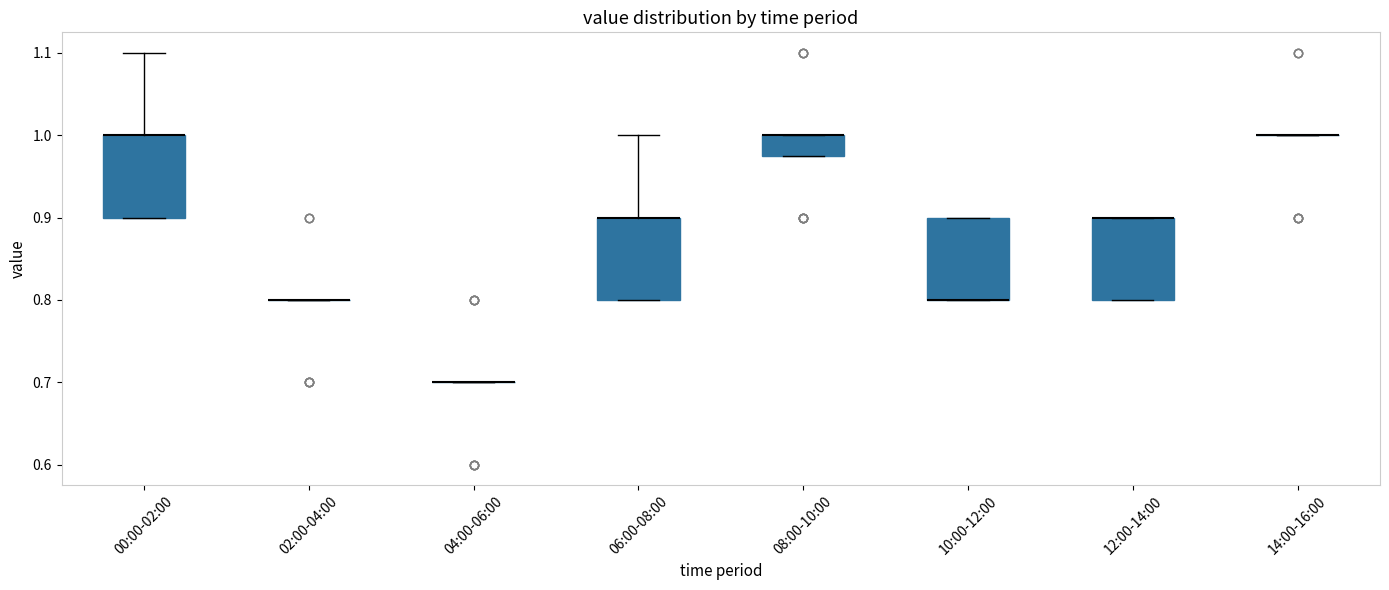

Reading left to right, read every box against the y-axis: the position of its median line, the range the box covers, and the ends of its whiskers. The values are not printed on the chart, so give them approximately, as read against the axis.

00:00-02:00: median 1.00 (drawn on the box's upper edge), box 0.90 to 1.00, whiskers 0.90 to 1.10
02:00-04:00: box collapsed to a line at 0.80, whiskers 0.80 to 0.80
04:00-06:00: box collapsed to a line at 0.70, whiskers 0.70 to 0.70
06:00-08:00: median 0.90 (drawn on the box's upper edge), box 0.80 to 0.90, whiskers 0.80 to 1.00
08:00-10:00: median 1.00 (drawn on the box's upper edge), box 0.98 to 1.00, whiskers 0.98 to 1.00
10:00-12:00: median 0.80 (drawn on the box's lower edge), box 0.80 to 0.90, whiskers 0.80 to 0.90
12:00-14:00: median 0.90 (drawn on the box's upper edge), box 0.80 to 0.90, whiskers 0.80 to 0.90
14:00-16:00: box collapsed to a line at 1.00, whiskers 1.00 to 1.00